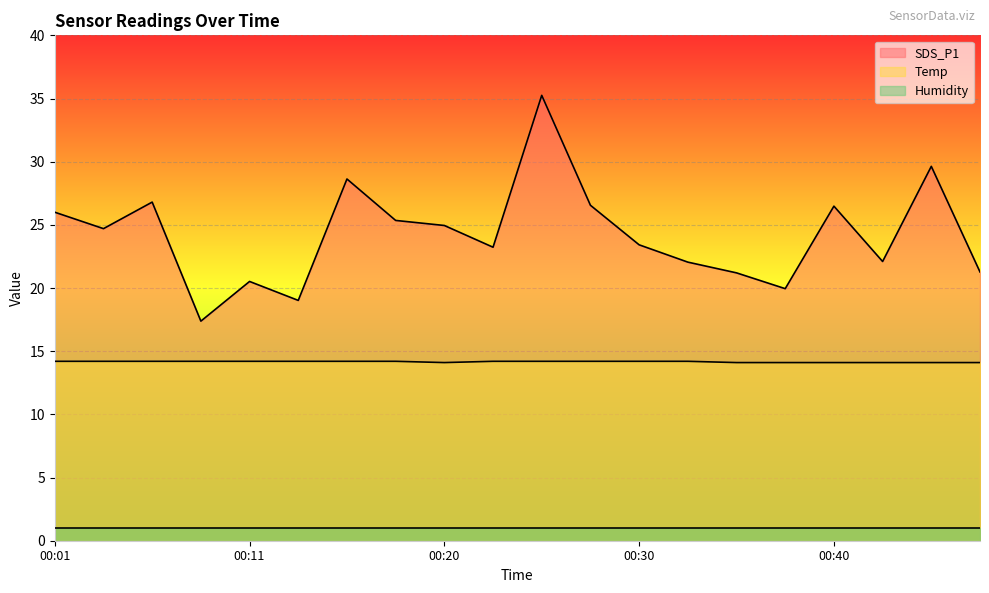

How many categories are shown in the chart?

20